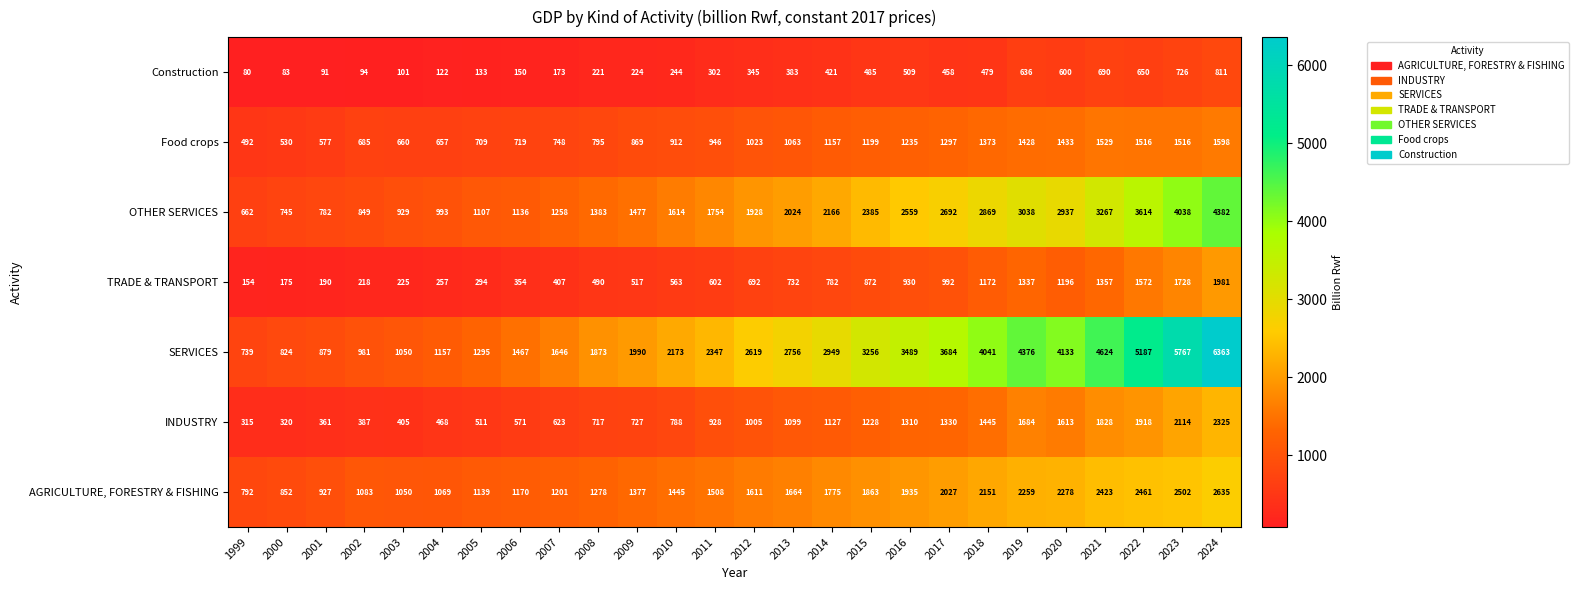

What is the sum of all OTHER SERVICES values?

52588